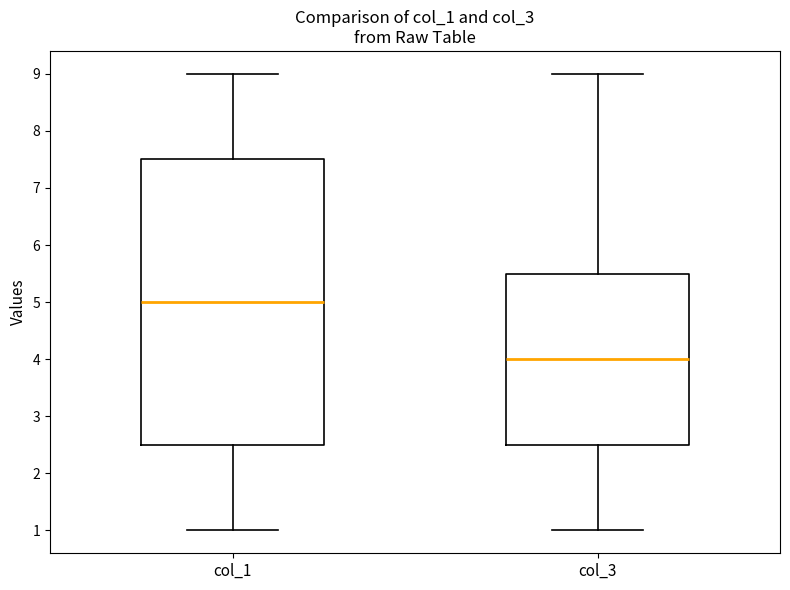

Reading left to right, transcribe this box plot: for each box, give where its median line is, the range the box spans, and where its two whiskers end, as read against the y-axis. The values are not printed on the chart, so give them approximately, as read against the axis.

col_1: median 5.0, box 2.5 to 7.5, whiskers 1.0 to 9.0
col_3: median 4.0, box 2.5 to 5.5, whiskers 1.0 to 9.0